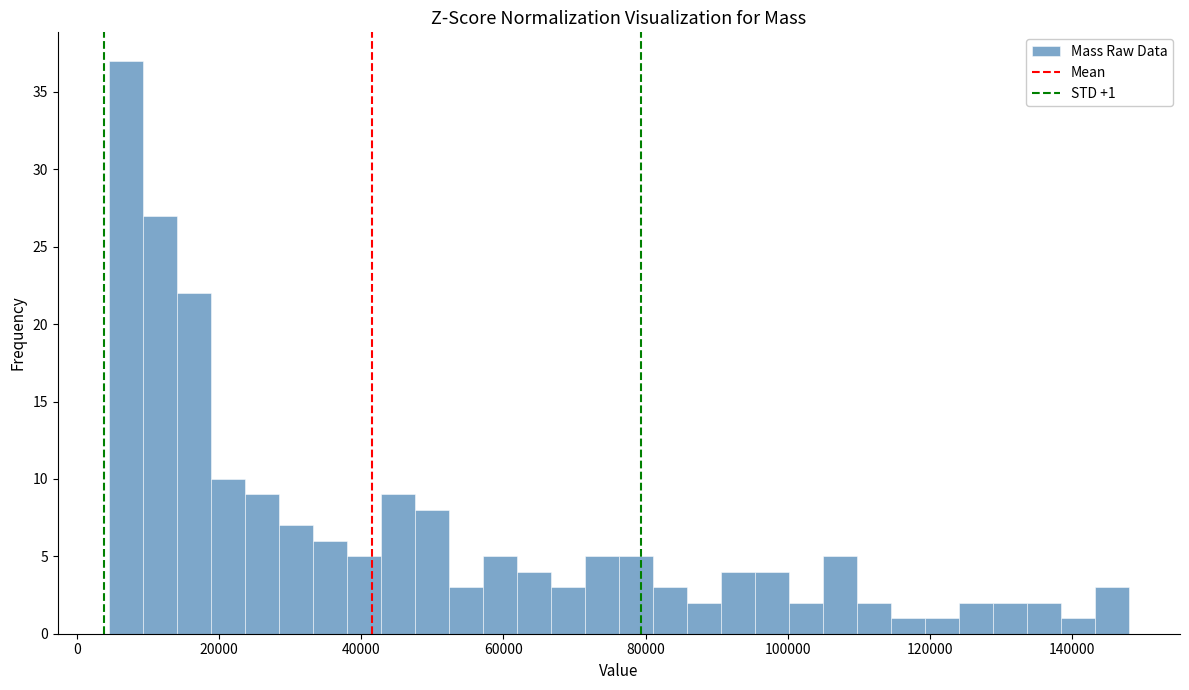

Read against the x-axis, roughly where is the centre of the tallest bar?

6000